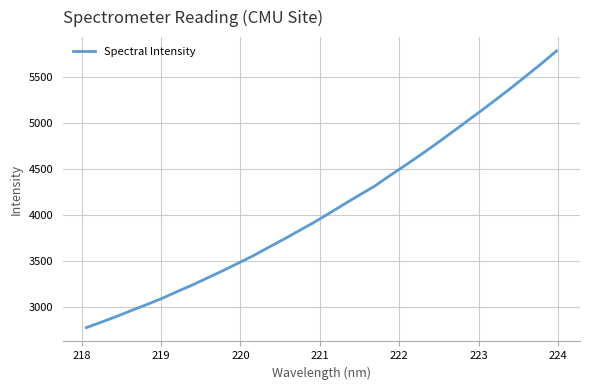

What is the difference between the maximum and minimum values?

3001.1